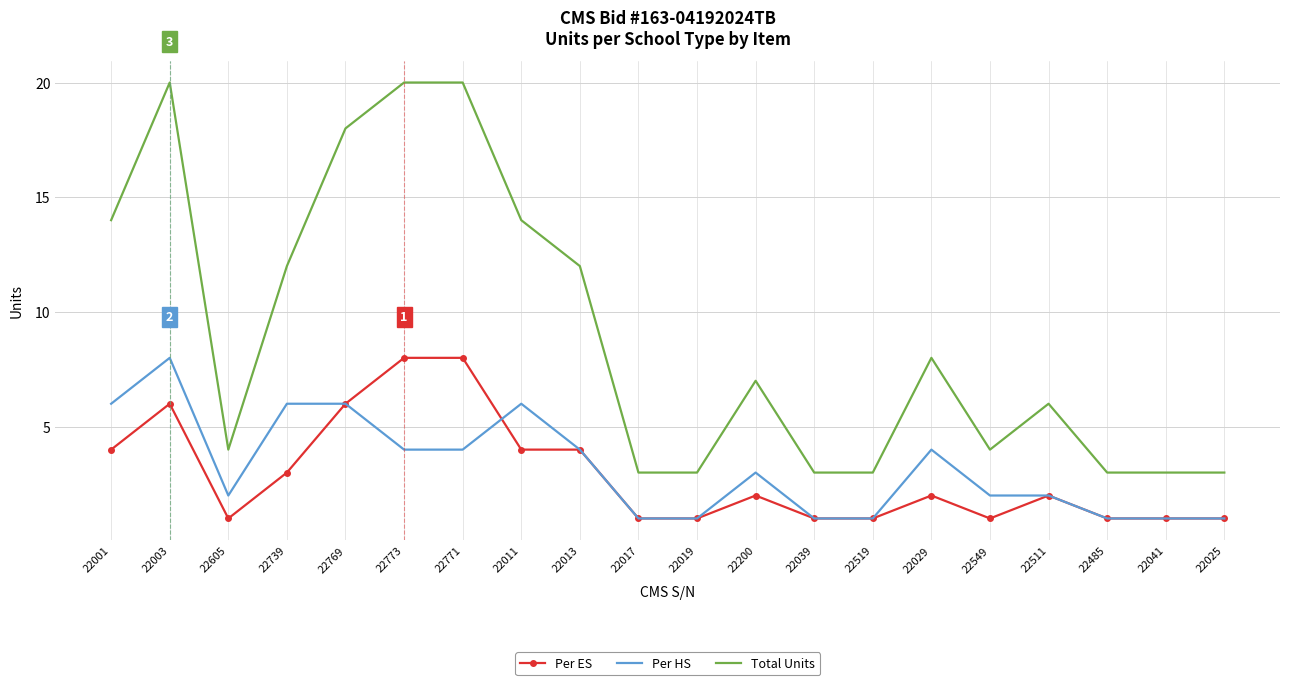

Is the value of Per ES at 22739 greater than the value of Per HS at 22013?

No